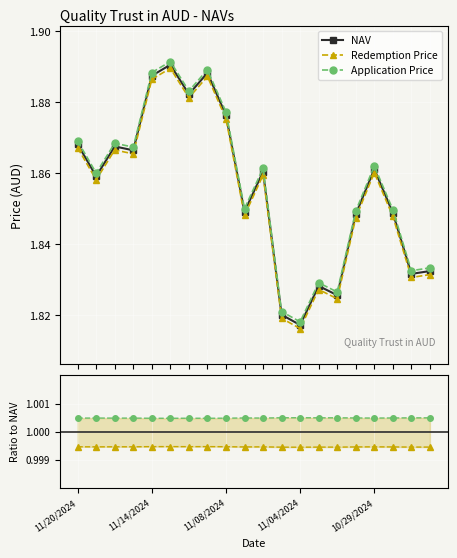

Is it true that NAV equals 1.9 at 11/11/2024?

True